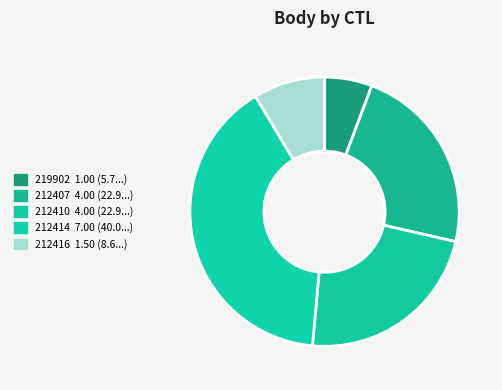

To the nearest percent, what portion does 212414 represent?

40%